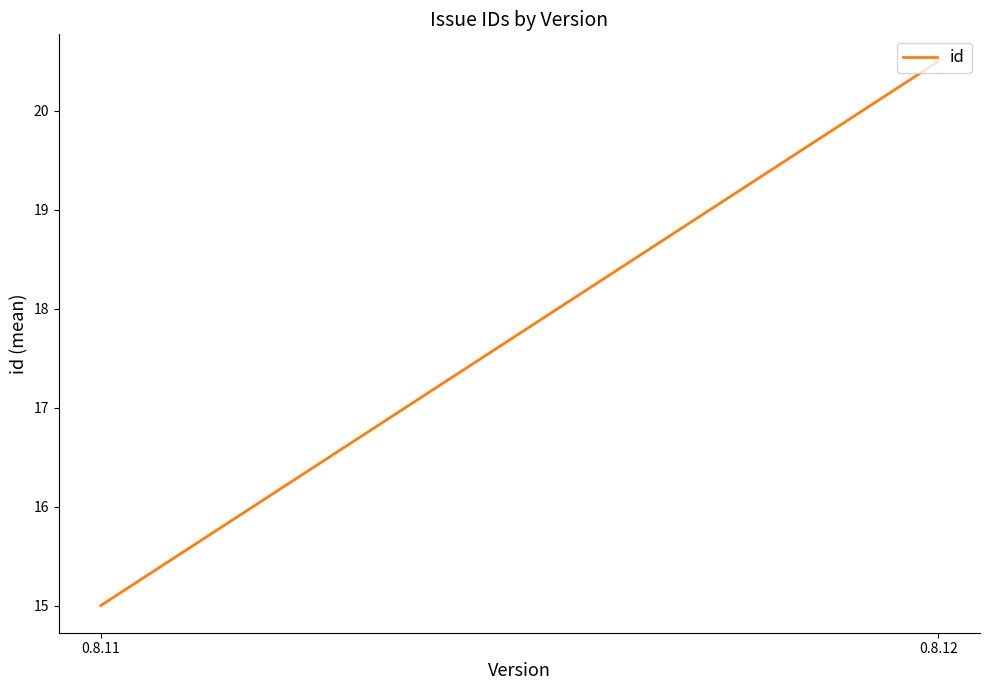

Rank the categories by value from lowest to highest.

0.8.11, 0.8.12